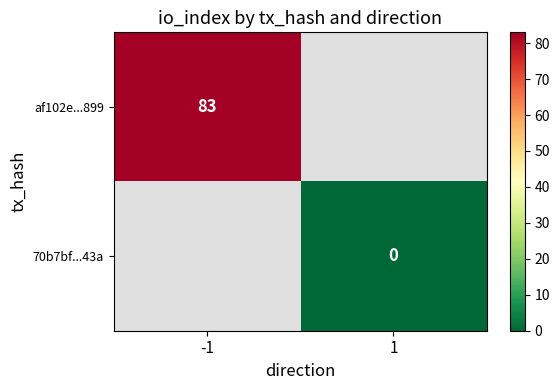

The value of af102e...899 at -1 is 44.0. True or false?

False